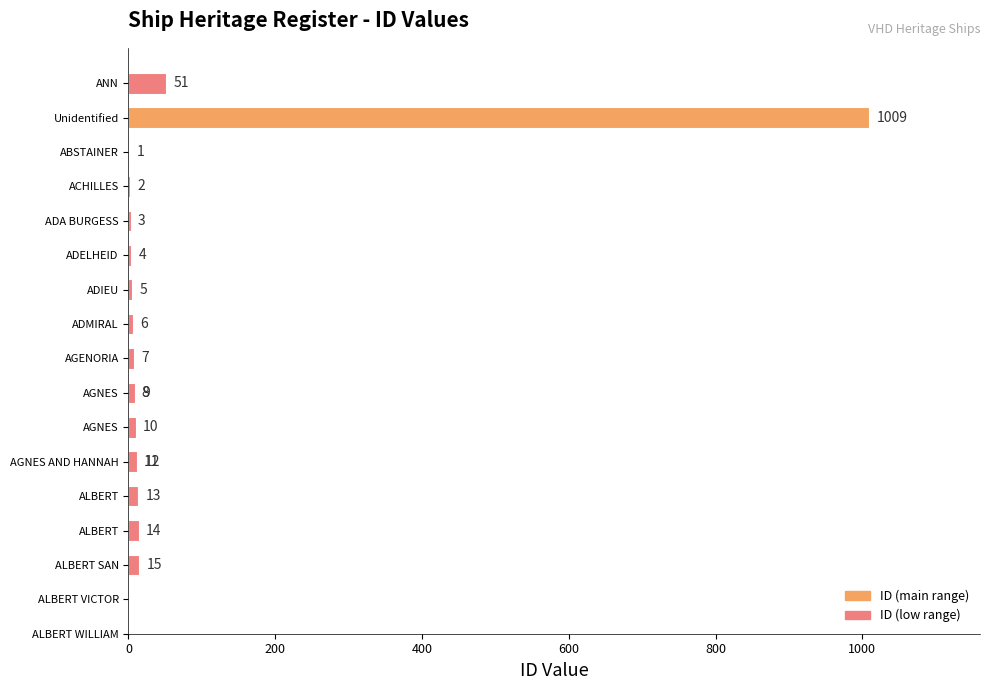

Which has a higher value, ALBERT SAN or AGNES?

ALBERT SAN